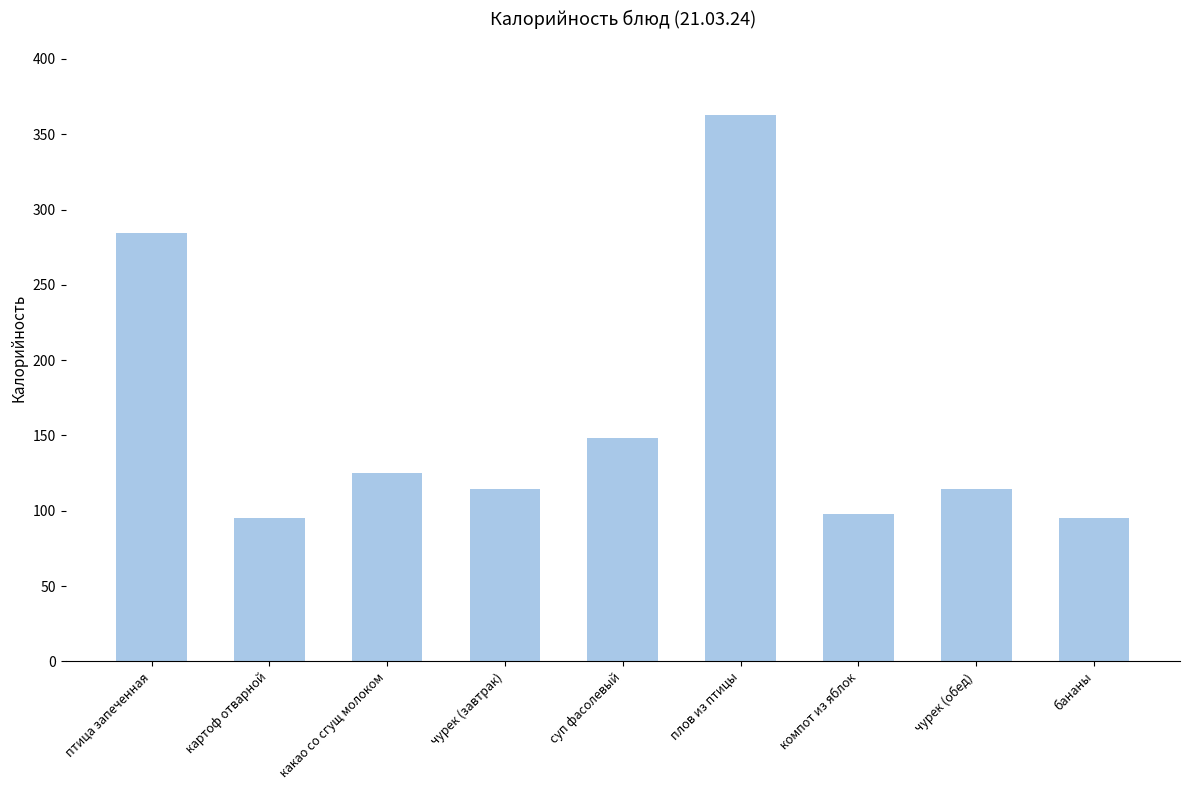

What is the label of the 4th bar from the right?

плов из птицы